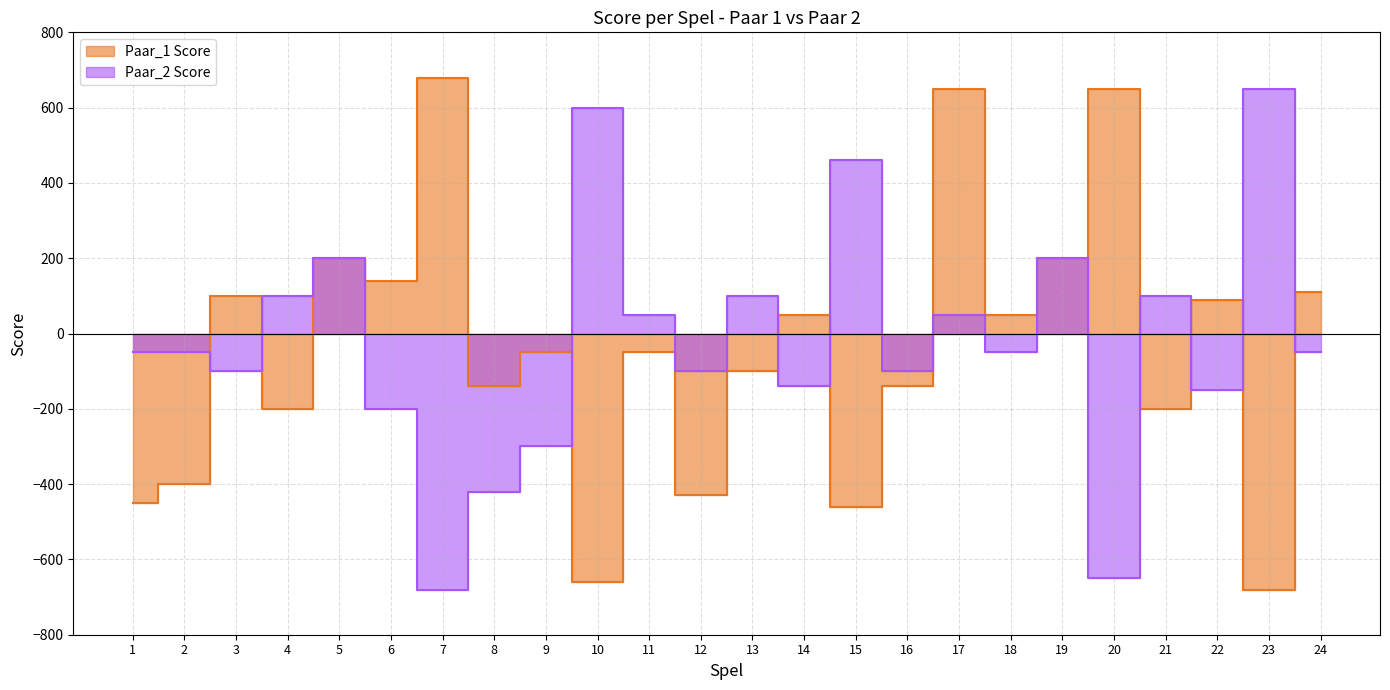

What is the value of the Paar_1 Score point at the 22nd from the left?

90